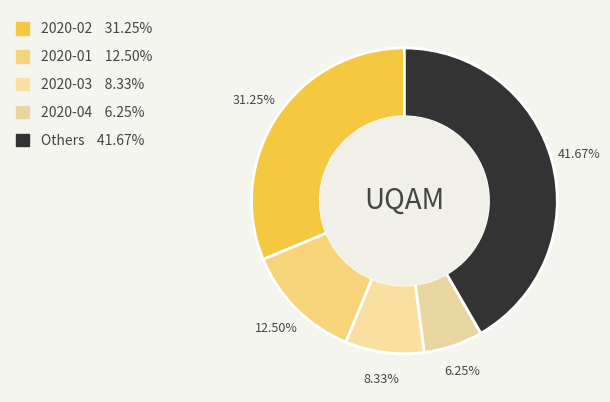

How many segments does this pie chart have?

5